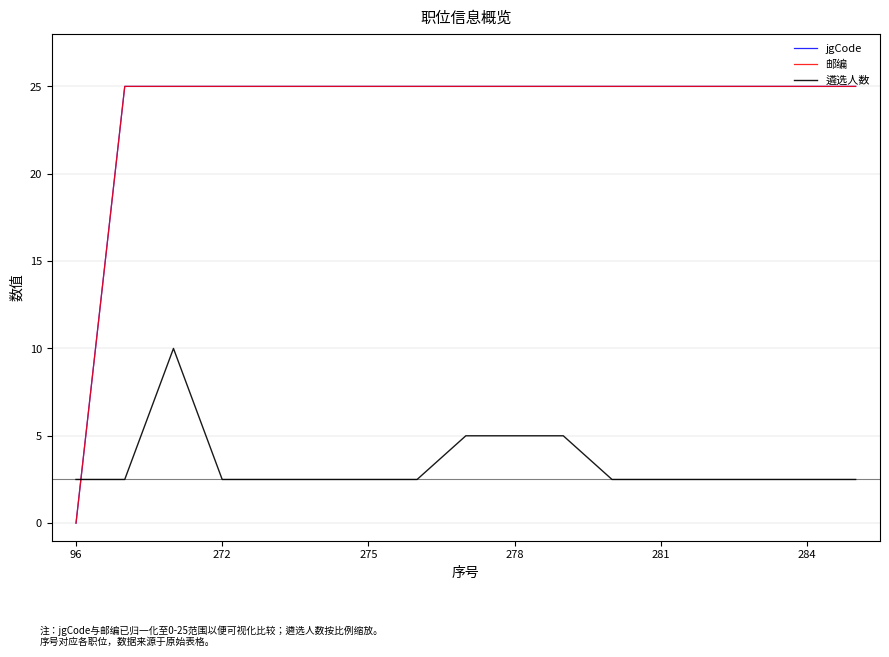

What is the maximum value shown in the chart?

25.0